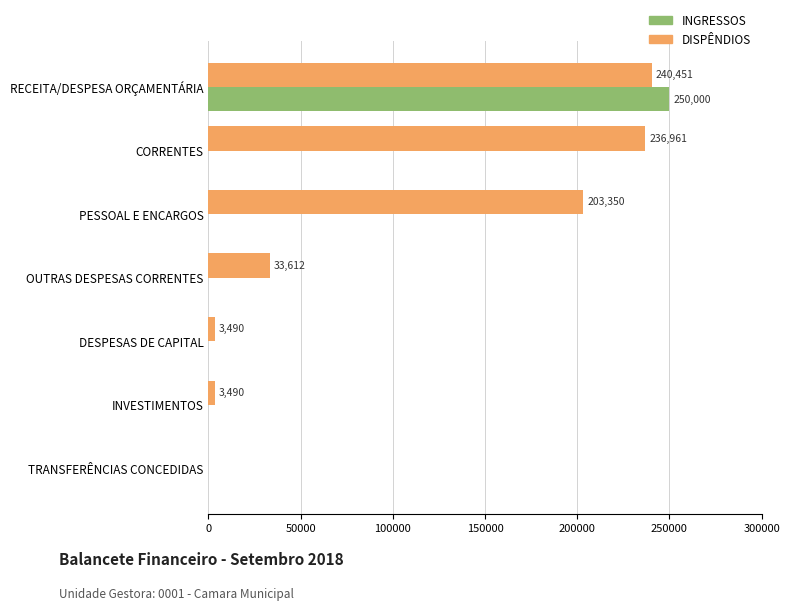

What is the sum of the DISPÊNDIOS values at INVESTIMENTOS and TRANSFERÊNCIAS CONCEDIDAS?

3490.0